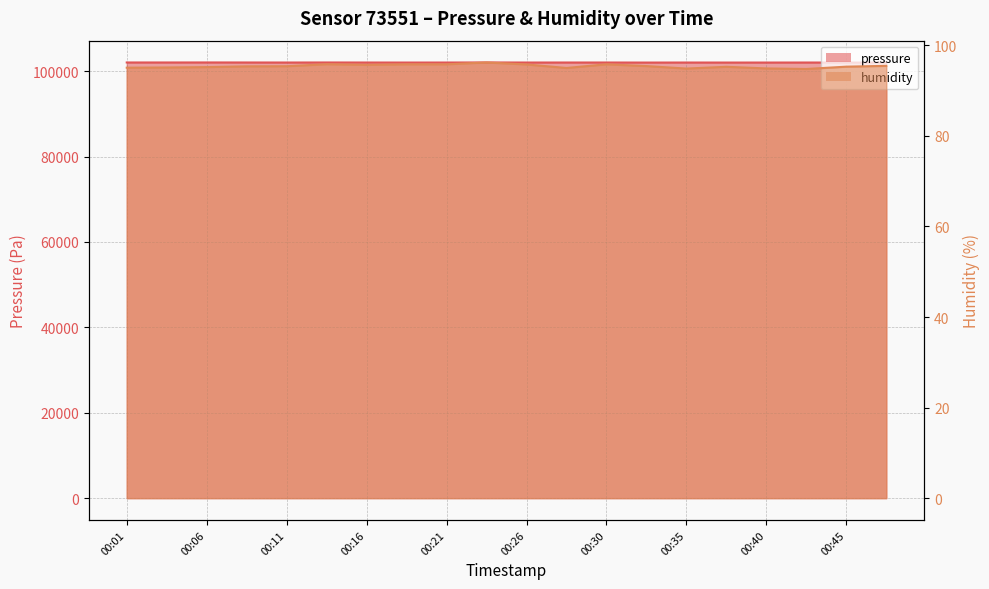

What is the total value across all series at 00:35?

102129.9